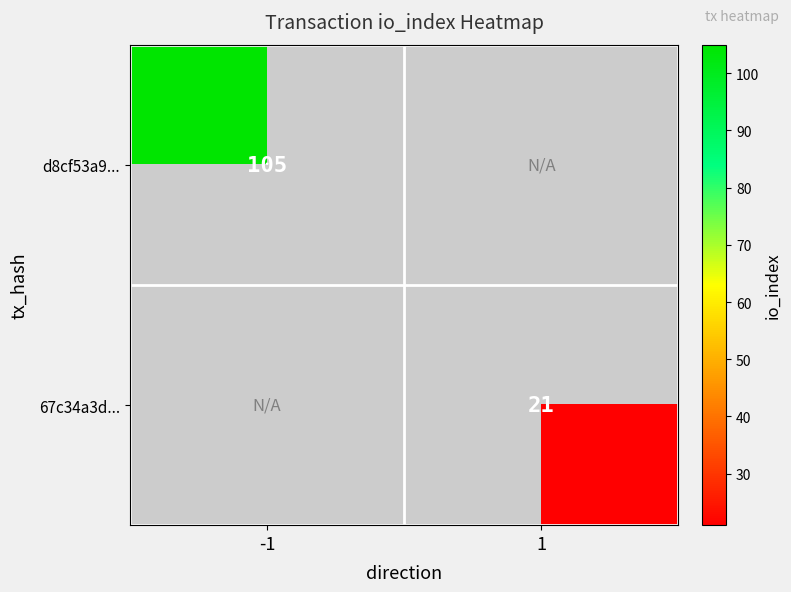

Which category has the highest value across all series?

-1